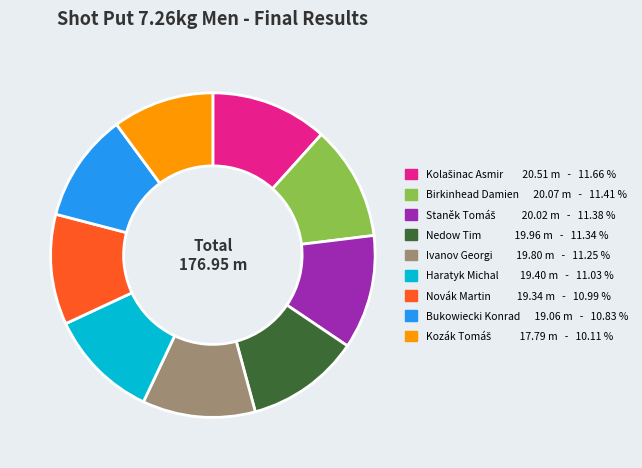

Approximately how many times larger is the value at Haratyk Michal compared to Bukowiecki Konrad?

1.0